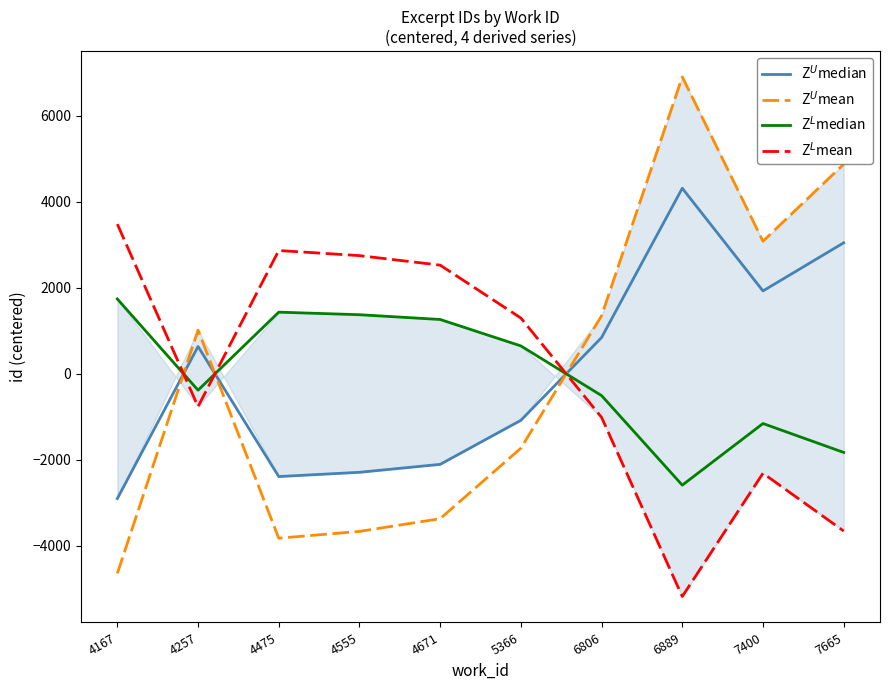

Reading left to right, what are all the values shown in this chart?

Z$^U$median: -2899.3	634.7	-2388.3	-2289.3	-2104.8	-1080.8	843.2	4313.2	1926.2	3045.2
Z$^U$mean: -4638.9	1015.5	-3821.3	-3662.9	-3367.7	-1729.3	1349.1	6901.1	3081.9	4872.3
Z$^L$median: 1739.6	-380.8	1433.0	1373.6	1262.9	648.5	-505.9	-2587.9	-1155.7	-1827.1
Z$^L$mean: 3479.2	-761.6	2866.0	2747.2	2525.8	1297.0	-1011.8	-5175.8	-2311.4	-3654.2